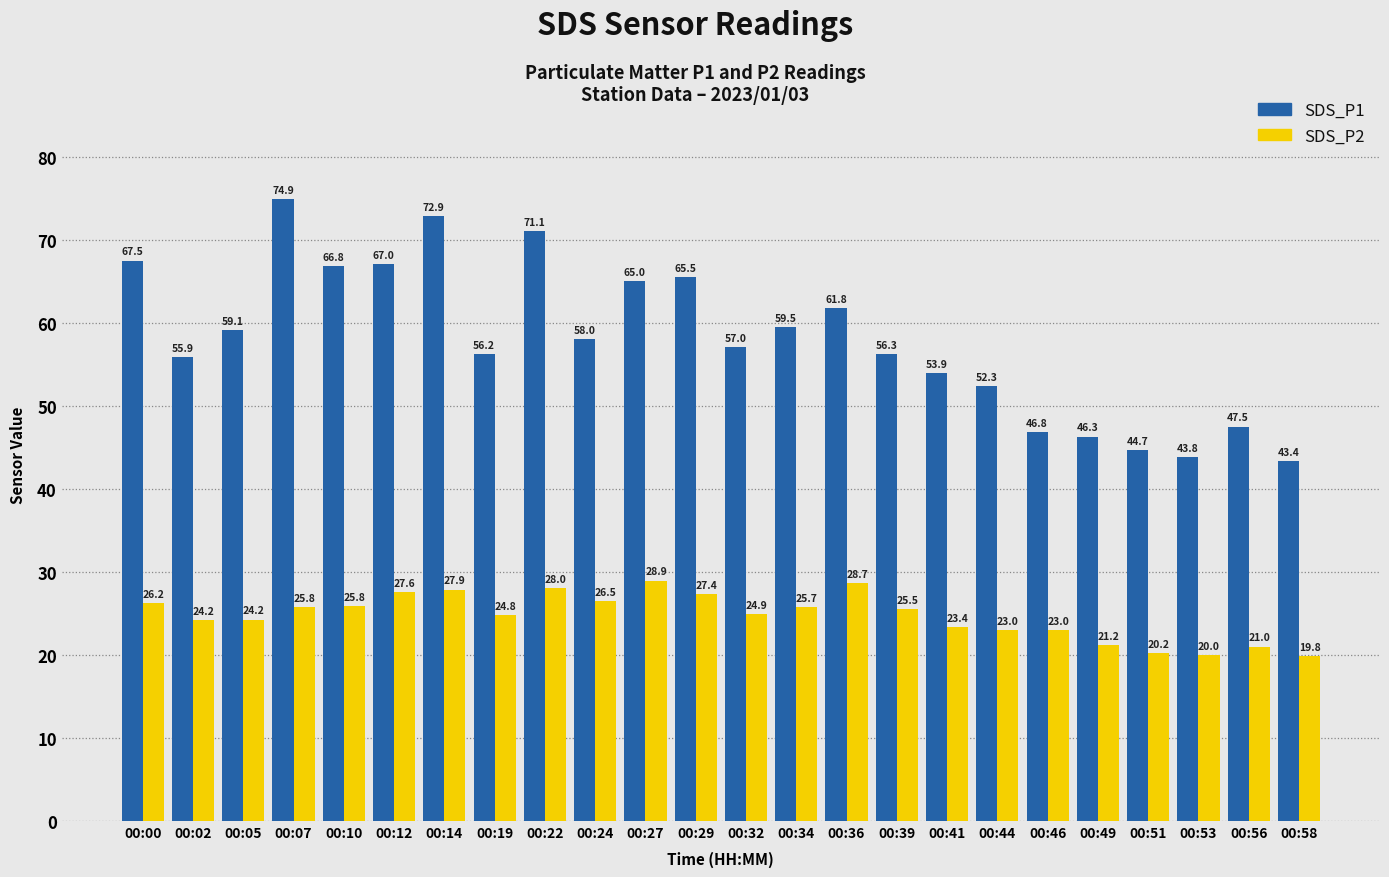

Which series has the largest total across all categories?

SDS_P1